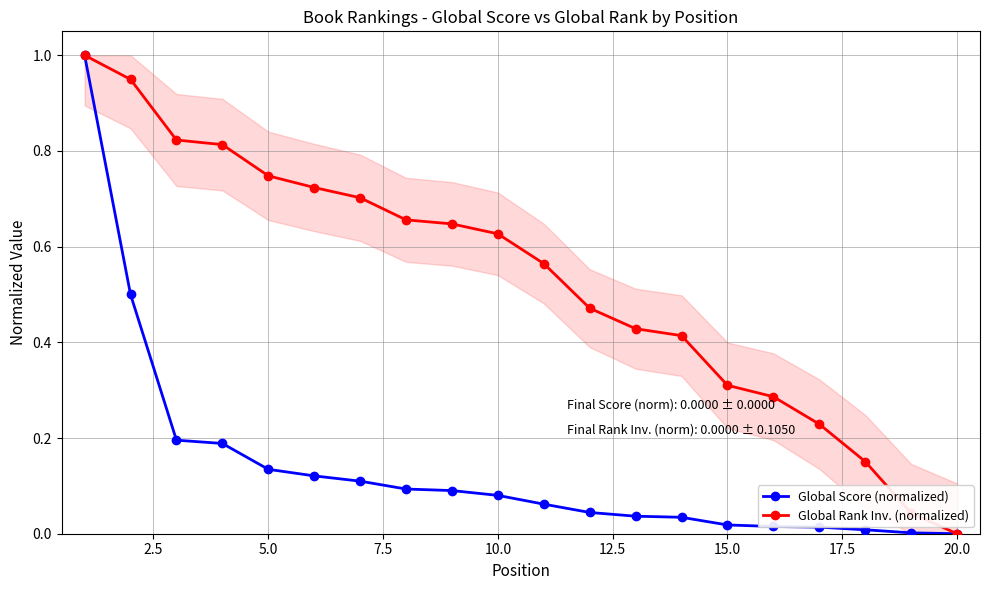

What is the maximum value for Global Score (normalized)?

1.0